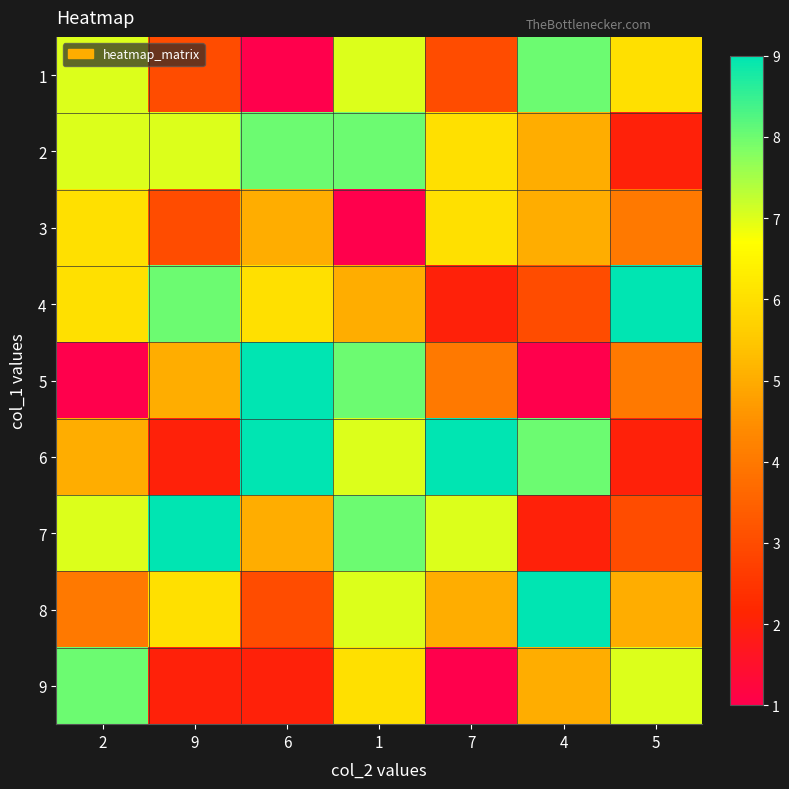

Reading right to left, what are all the values shown in this chart?

1: 5=6	4=8	7=3	1=7	6=1	9=3	2=7
2: 5=2	4=5	7=6	1=8	6=8	9=7	2=7
3: 5=4	4=5	7=6	1=1	6=5	9=3	2=6
4: 5=9	4=3	7=2	1=5	6=6	9=8	2=6
5: 5=4	4=1	7=4	1=8	6=9	9=5	2=1
6: 5=2	4=8	7=9	1=7	6=9	9=2	2=5
7: 5=3	4=2	7=7	1=8	6=5	9=9	2=7
8: 5=5	4=9	7=5	1=7	6=3	9=6	2=4
9: 5=7	4=5	7=1	1=6	6=2	9=2	2=8